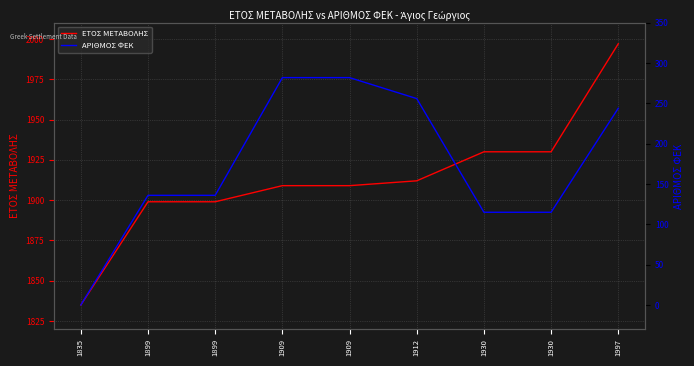

True or false: ΑΡΙΘΜΟΣ ΦΕΚ has more than 2 points higher than both neighbors.

False